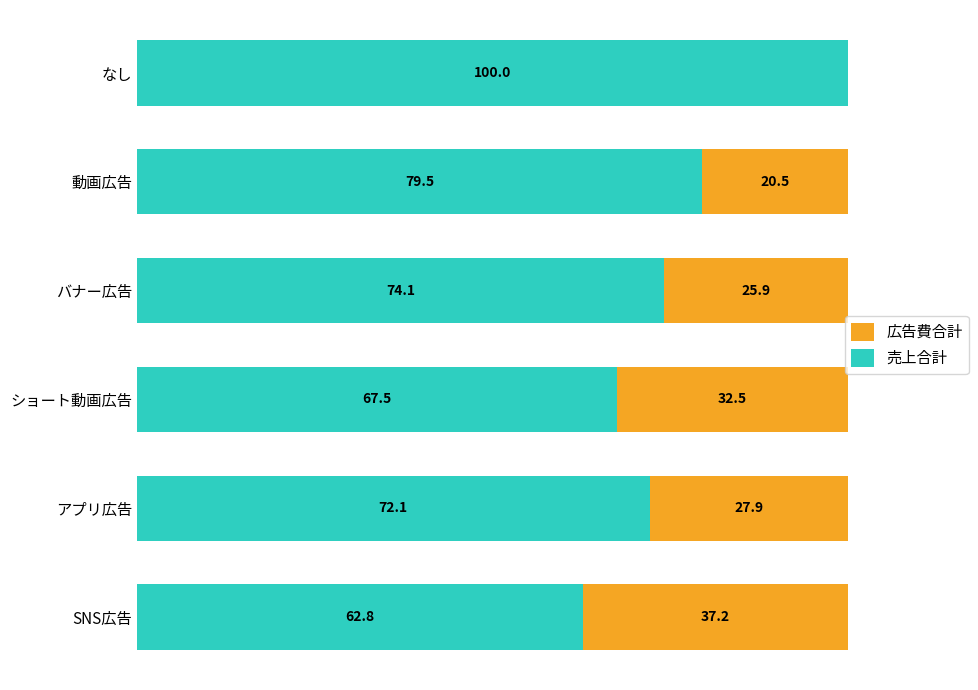

What are all the series names shown in the legend?

広告費合計, 売上合計